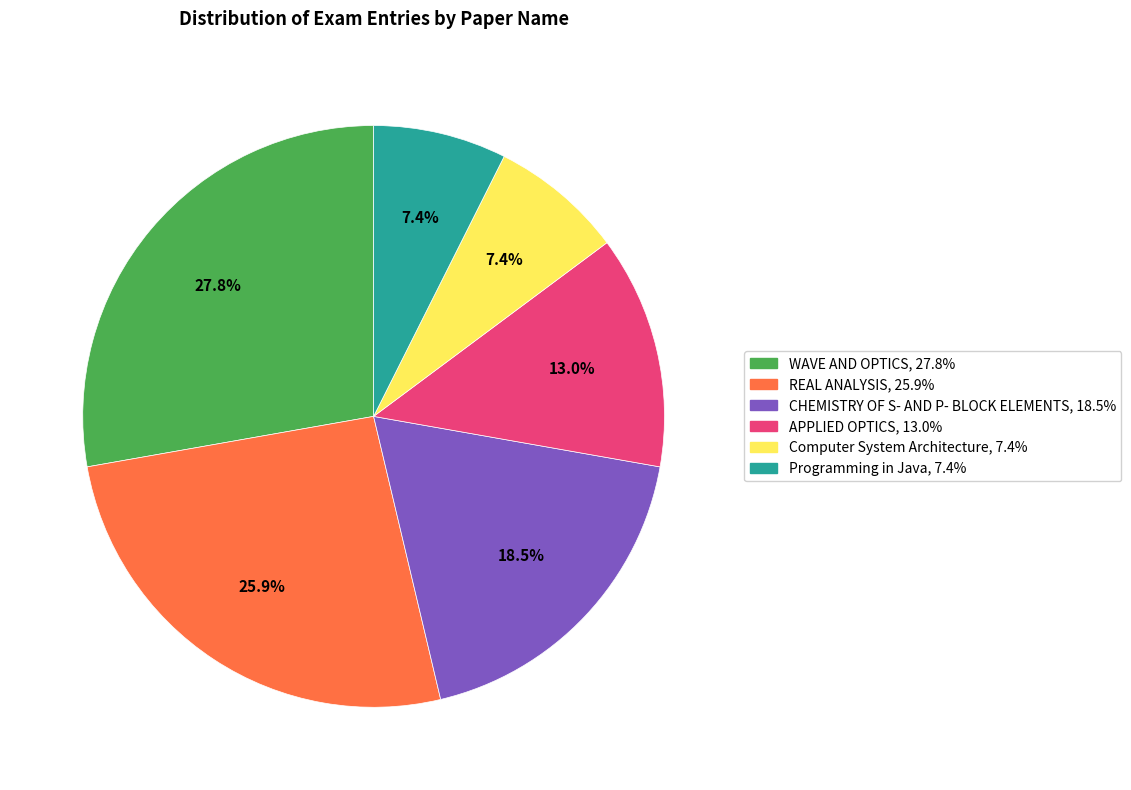

True or false: Programming in Java accounts for 7% of the total.

True